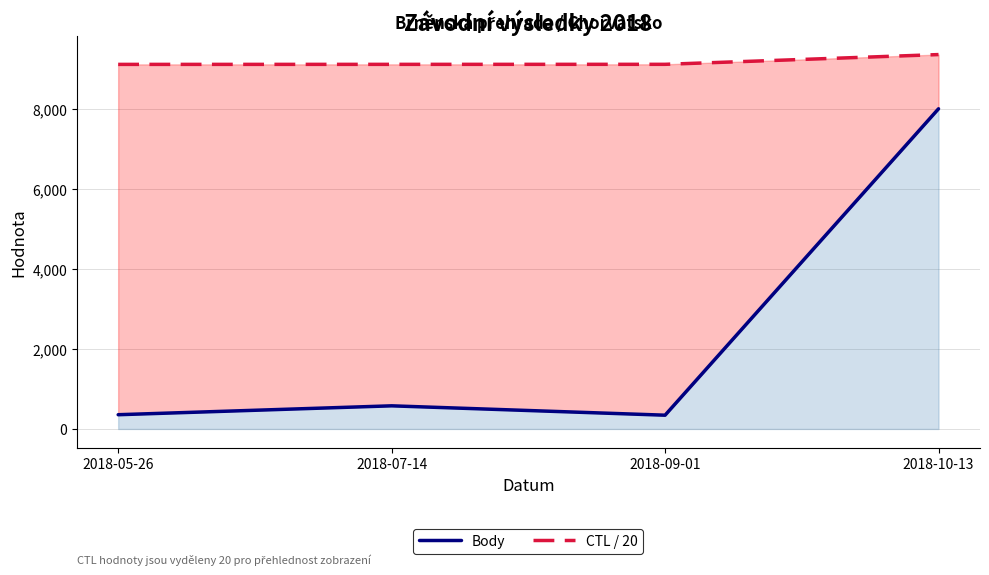

What is the minimum value shown in the chart?

344.0